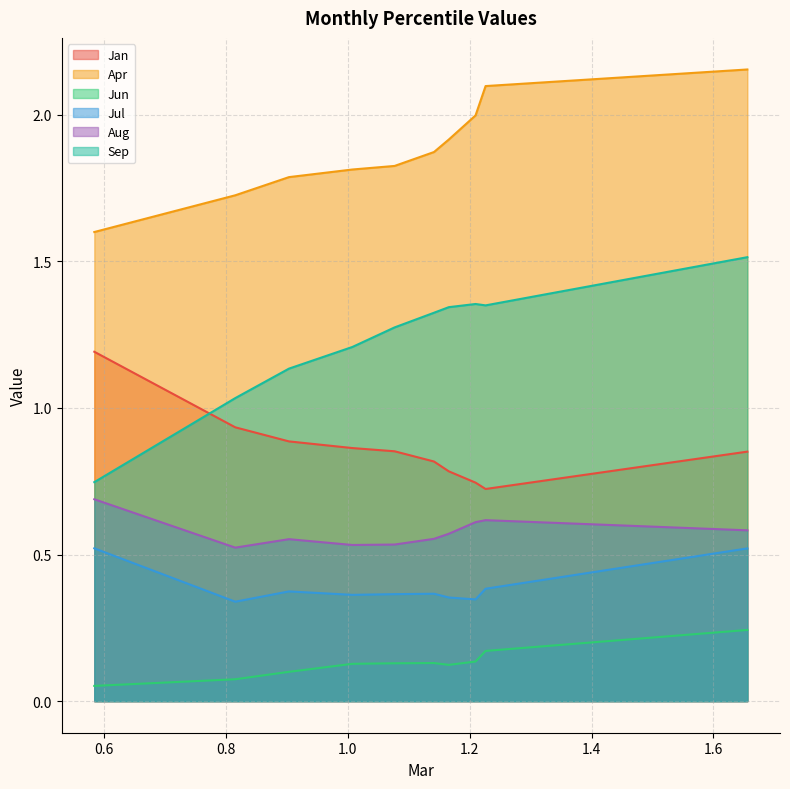

What is the highest value of the Jan series?

1.2